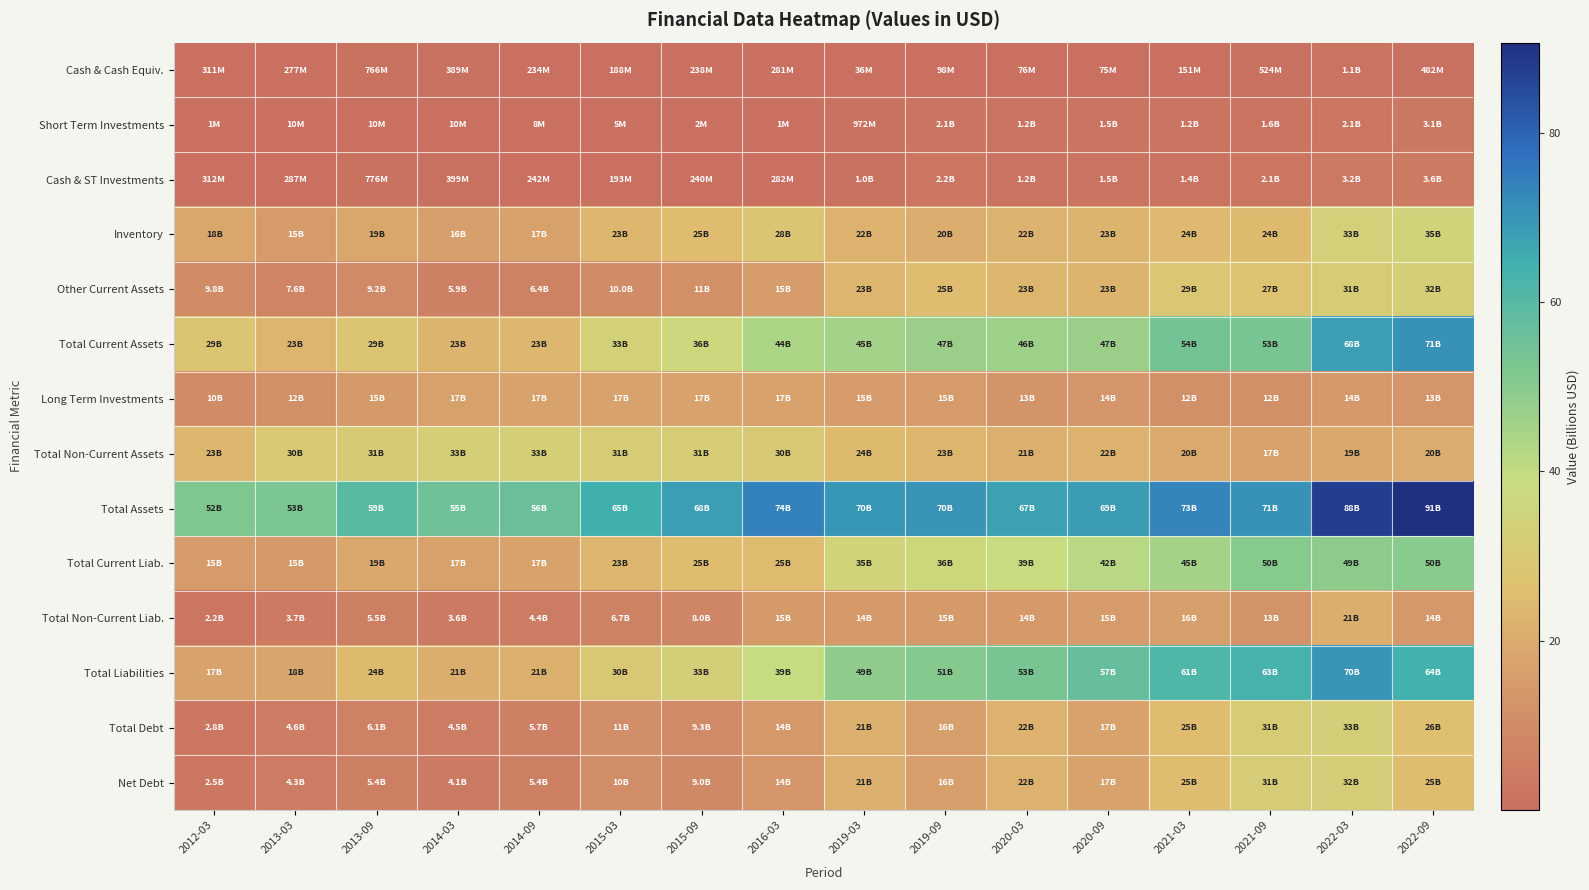

Reading right to left, transcribe all the data shown in this chart.

Cash & Cash Equiv.: 2022-09=0.5	2022-03=1.1	2021-09=0.5	2021-03=0.2	2020-09=0.1	2020-03=0.1	2019-09=0.1	2019-03=0.0	2016-03=0.3	2015-09=0.2	2015-03=0.2	2014-09=0.2	2014-03=0.4	2013-09=0.8	2013-03=0.3	2012-03=0.3
Short Term Investments: 2022-09=3.1	2022-03=2.1	2021-09=1.6	2021-03=1.2	2020-09=1.5	2020-03=1.2	2019-09=2.1	2019-03=1.0	2016-03=0.0	2015-09=0.0	2015-03=0.0	2014-09=0.0	2014-03=0.0	2013-09=0.0	2013-03=0.0	2012-03=0.0
Cash & ST Investments: 2022-09=3.6	2022-03=3.2	2021-09=2.1	2021-03=1.4	2020-09=1.5	2020-03=1.2	2019-09=2.2	2019-03=1.0	2016-03=0.3	2015-09=0.2	2015-03=0.2	2014-09=0.2	2014-03=0.4	2013-09=0.8	2013-03=0.3	2012-03=0.3
Inventory: 2022-09=34.6	2022-03=33.5	2021-09=24.2	2021-03=23.8	2020-09=22.6	2020-03=22.2	2019-09=20.1	2019-03=21.6	2016-03=28.2	2015-09=25.0	2015-03=23.0	2014-09=16.8	2014-03=16.2	2013-09=18.7	2013-03=15.0	2012-03=18.4
Other Current Assets: 2022-09=32.5	2022-03=31.4	2021-09=27.1	2021-03=28.7	2020-09=22.6	2020-03=23.0	2019-09=24.8	2019-03=22.9	2016-03=15.4	2015-09=11.2	2015-03=10.0	2014-09=6.4	2014-03=5.9	2013-09=9.2	2013-03=7.6	2012-03=9.8
Total Current Assets: 2022-09=70.7	2022-03=68.1	2021-09=53.4	2021-03=53.9	2020-09=46.8	2020-03=46.4	2019-09=47.1	2019-03=45.5	2016-03=43.9	2015-09=36.5	2015-03=33.2	2014-09=23.5	2014-03=22.5	2013-09=28.7	2013-03=22.9	2012-03=28.5
Long Term Investments: 2022-09=13.5	2022-03=14.0	2021-09=11.6	2021-03=11.6	2020-09=13.8	2020-03=12.8	2019-09=14.9	2019-03=15.5	2016-03=17.2	2015-09=17.1	2015-03=17.1	2014-09=17.2	2014-03=17.0	2013-09=14.8	2013-03=11.6	2012-03=10.1
Total Non-Current Assets: 2022-09=20.0	2022-03=19.5	2021-09=17.3	2021-03=19.6	2020-09=21.8	2020-03=21.0	2019-09=23.0	2019-03=24.2	2016-03=29.8	2015-09=31.5	2015-03=31.5	2014-09=32.6	2014-03=32.6	2013-09=30.7	2013-03=29.8	2012-03=23.4
Total Assets: 2022-09=90.6	2022-03=87.6	2021-09=70.7	2021-03=73.4	2020-09=68.6	2020-03=67.4	2019-09=70.1	2019-03=69.7	2016-03=73.7	2015-09=68.0	2015-03=64.7	2014-09=56.0	2014-03=55.1	2013-09=59.3	2013-03=52.7	2012-03=51.9
Total Current Liab.: 2022-09=49.9	2022-03=49.3	2021-09=50.3	2021-03=45.3	2020-09=41.7	2020-03=38.8	2019-09=36.2	2019-03=34.5	2016-03=24.5	2015-09=24.9	2015-03=23.1	2014-09=17.1	2014-03=17.0	2013-09=18.9	2013-03=14.6	2012-03=14.9
Total Non-Current Liab.: 2022-09=13.9	2022-03=20.6	2021-09=12.7	2021-03=16.0	2020-09=15.1	2020-03=14.4	2019-09=14.6	2019-03=14.4	2016-03=14.7	2015-09=8.0	2015-03=6.7	2014-09=4.4	2014-03=3.6	2013-09=5.5	2013-03=3.7	2012-03=2.2
Total Liabilities: 2022-09=63.9	2022-03=70.0	2021-09=63.0	2021-03=61.3	2020-09=56.8	2020-03=53.2	2019-09=50.8	2019-03=48.9	2016-03=39.2	2015-09=32.9	2015-03=29.8	2014-09=21.5	2014-03=20.6	2013-09=24.4	2013-03=18.2	2012-03=17.1
Total Debt: 2022-09=25.9	2022-03=32.6	2021-09=31.4	2021-03=25.0	2020-09=17.1	2020-03=21.9	2019-09=16.2	2019-03=21.0	2016-03=14.1	2015-09=9.3	2015-03=10.7	2014-09=5.7	2014-03=4.5	2013-09=6.1	2013-03=4.6	2012-03=2.8
Net Debt: 2022-09=25.4	2022-03=31.5	2021-09=30.9	2021-03=24.9	2020-09=17.0	2020-03=21.8	2019-09=16.1	2019-03=21.0	2016-03=13.8	2015-09=9.0	2015-03=10.5	2014-09=5.4	2014-03=4.1	2013-09=5.4	2013-03=4.3	2012-03=2.5